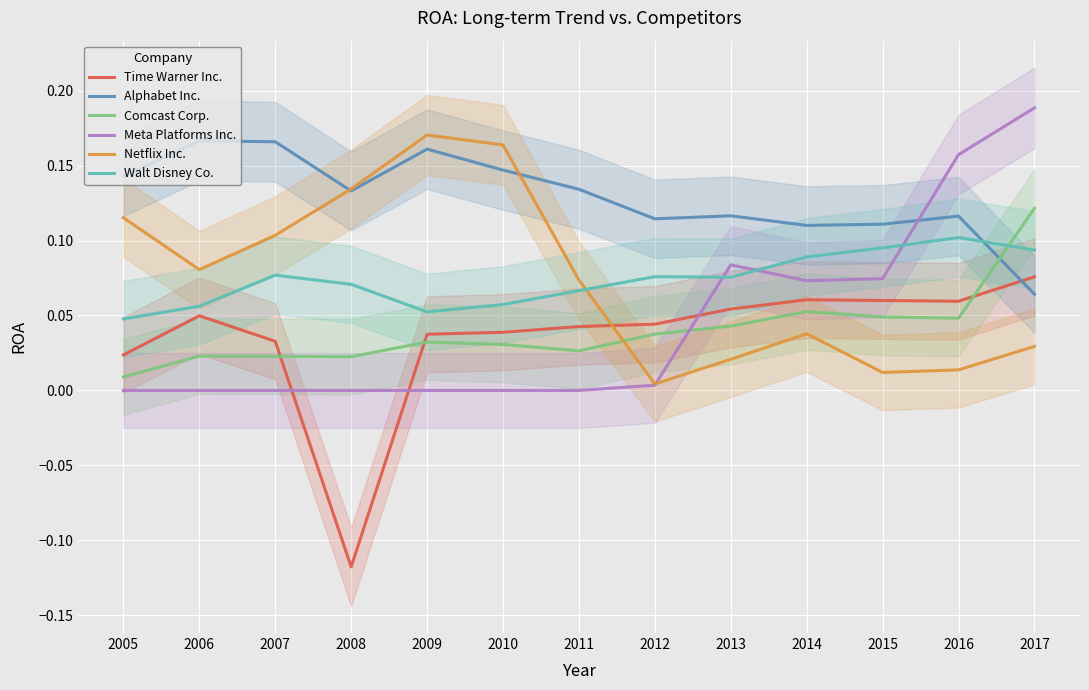

List the labels in order of Comcast Corp. value, largest first.

2017, 2014, 2015, 2016, 2013, 2012, 2009, 2010, 2011, 2006, 2007, 2008, 2005